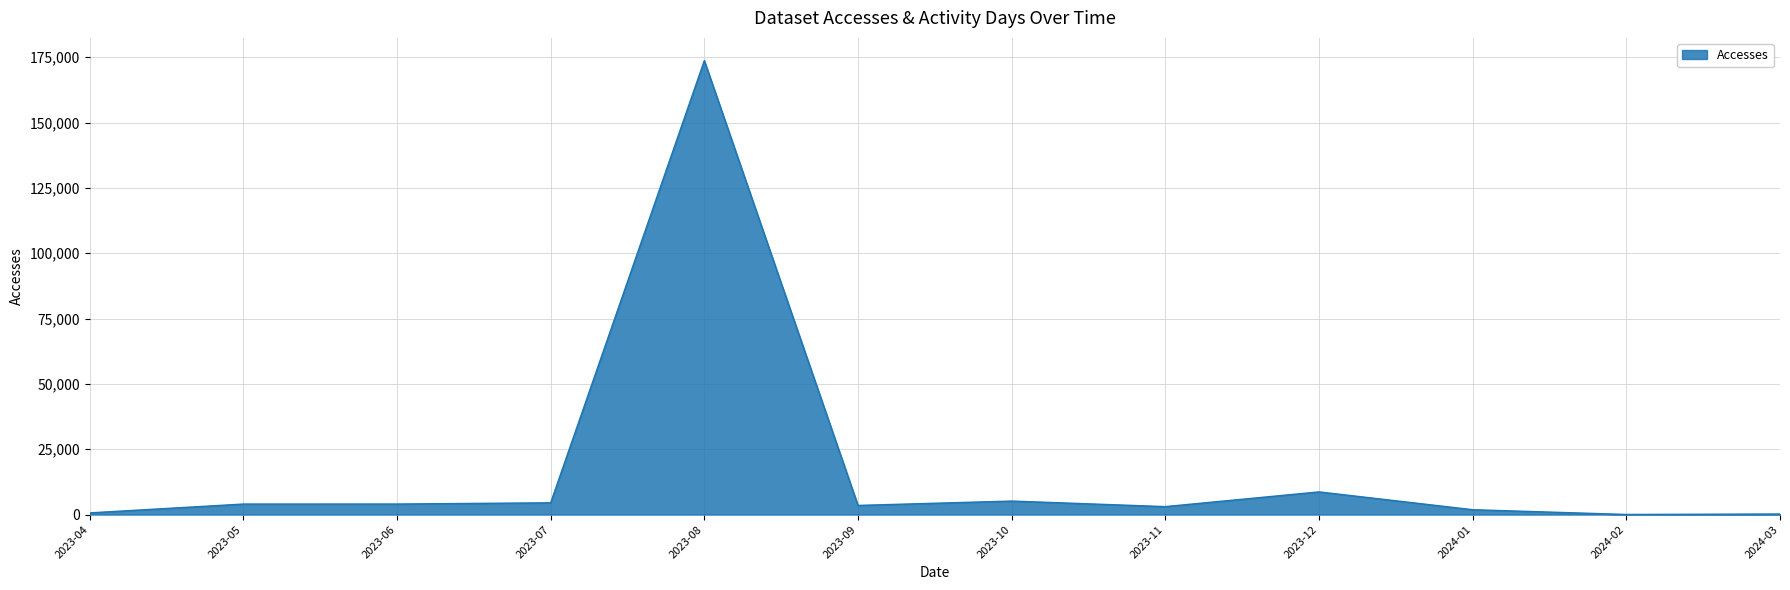

How many lines are shown in the chart?

1